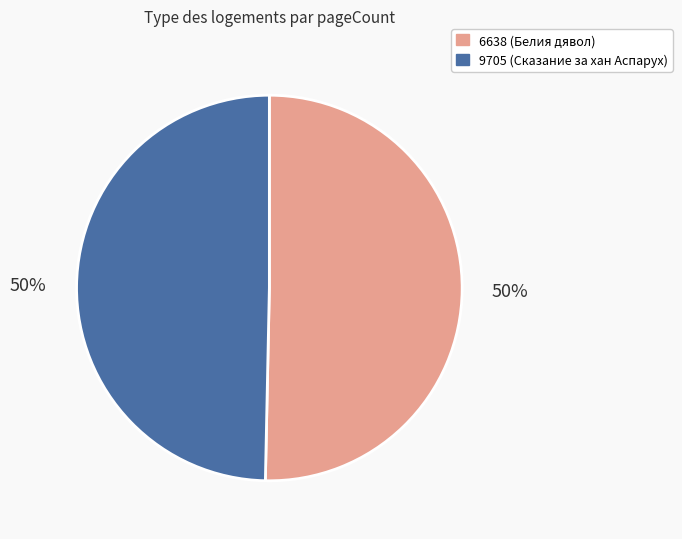

Do 9705 and 6638 together represent more than half of the pie?

Yes